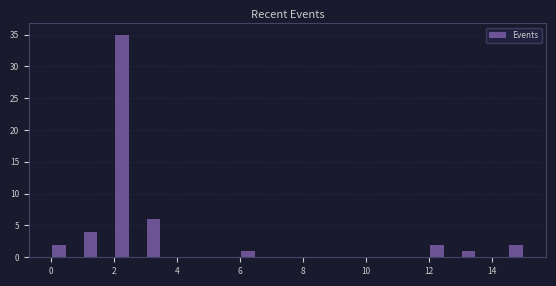

Read against the x-axis, roughly where is the centre of the tallest bar?

2.2